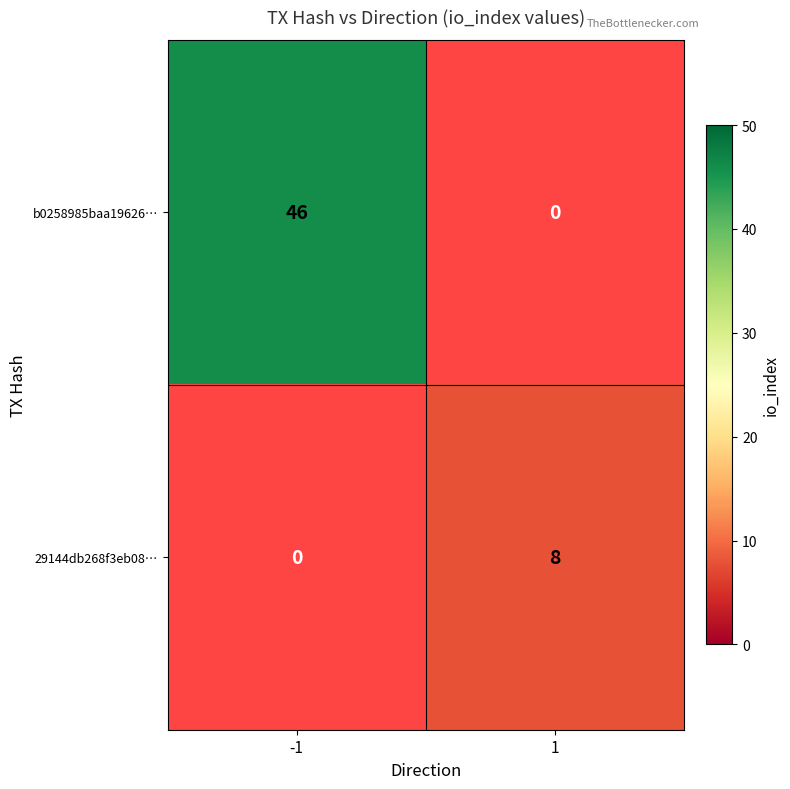

What is the maximum value shown in the chart?

46.0